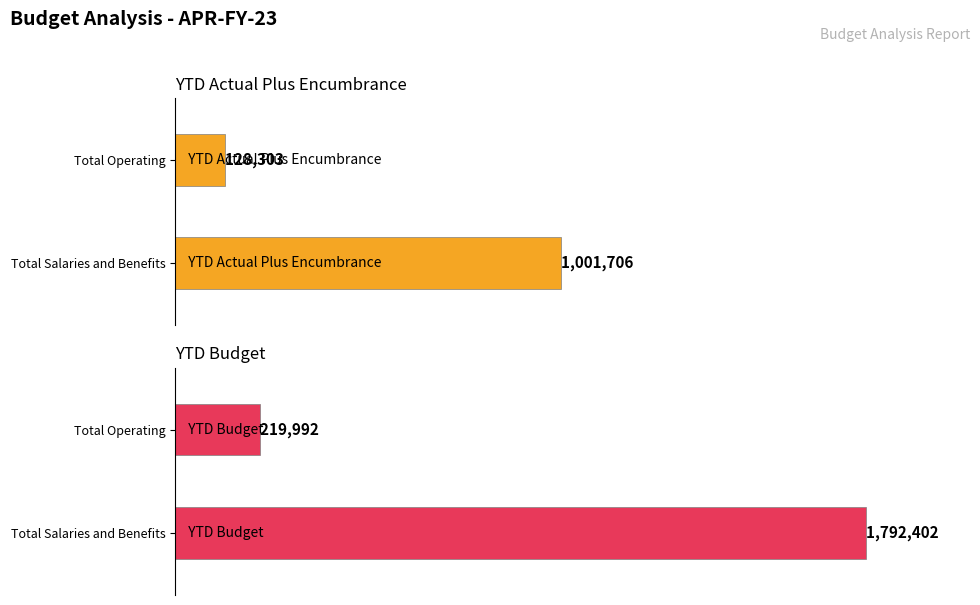

What is the maximum value for YTD Budget?

1792402.0